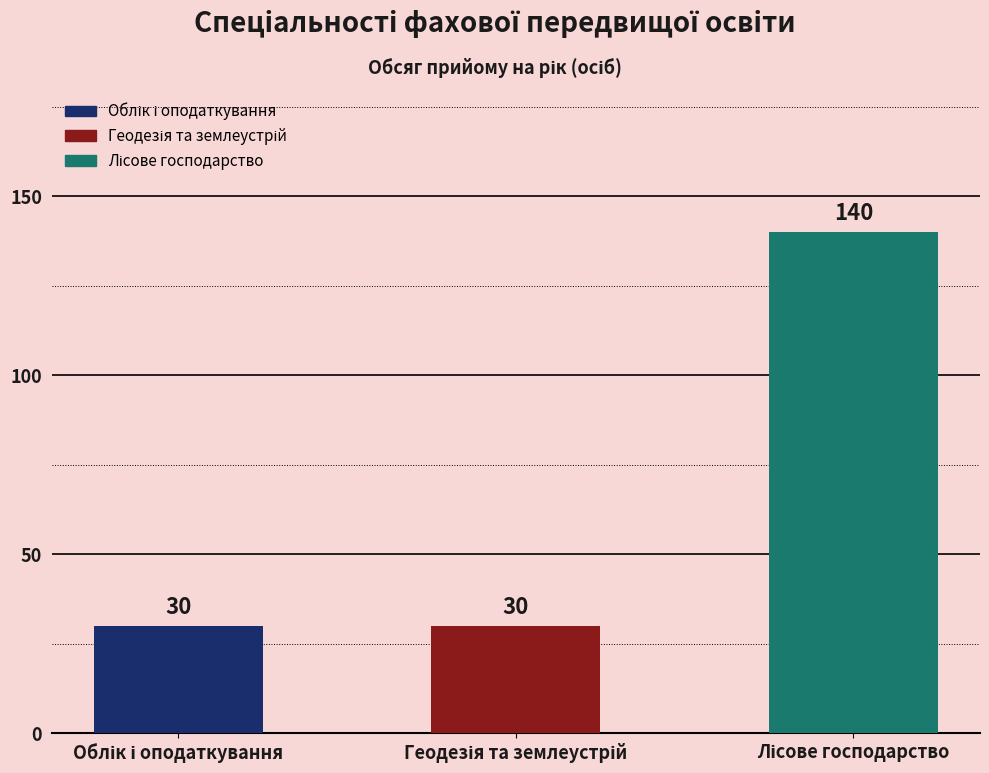

What is the greatest value displayed?

140